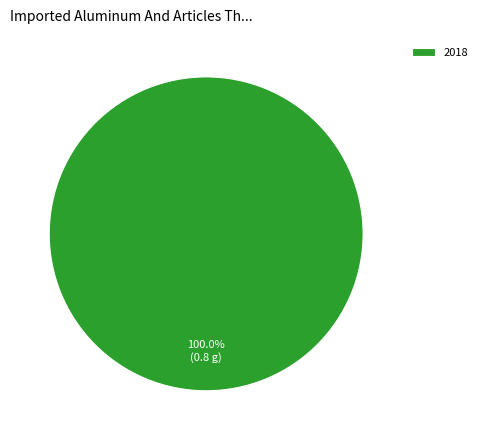

What percentage is the 2018 slice, to the nearest percent?

100%